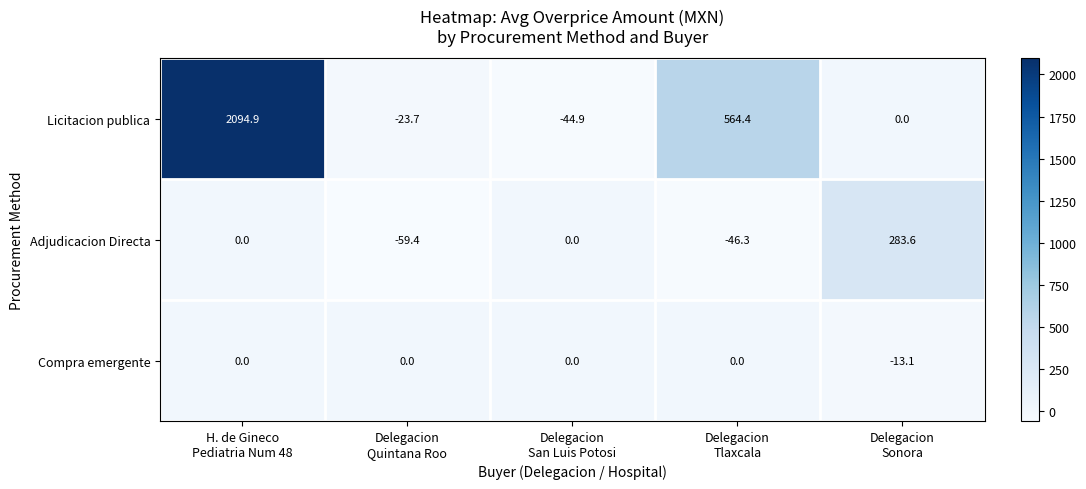

Count the number of categories in the chart.

5